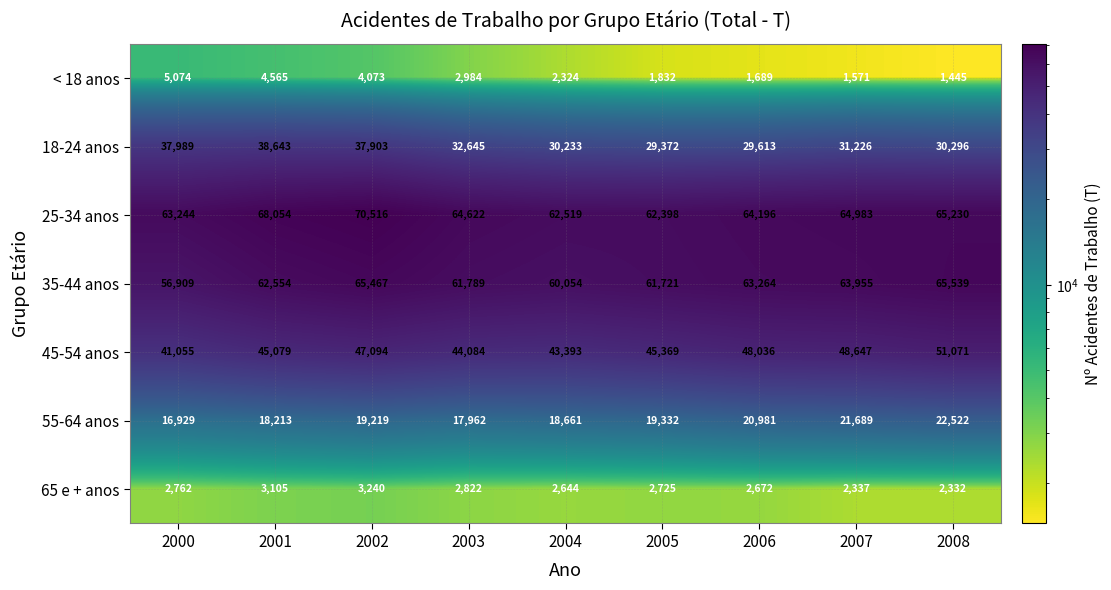

Where is < 18 anos nearest to the value 3259?

2003